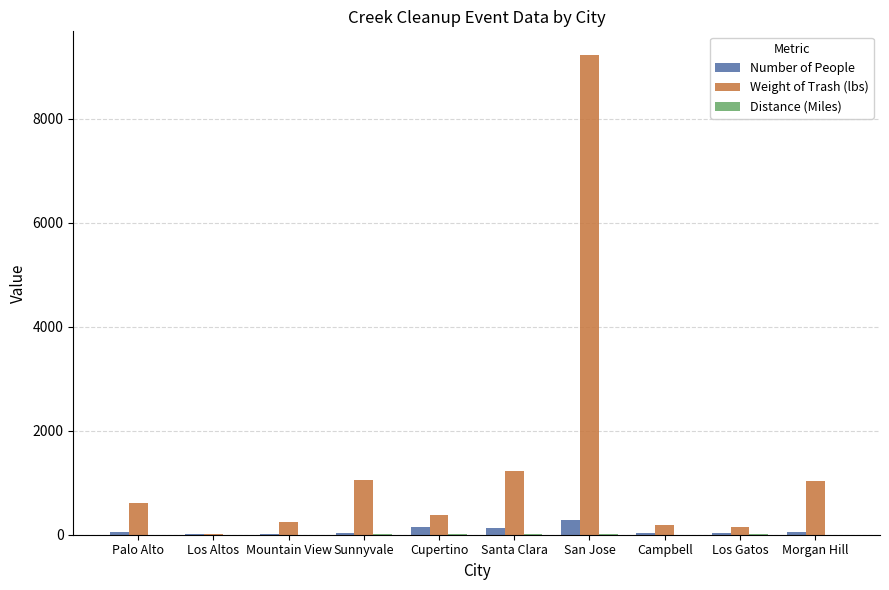

Which series has the largest total across all categories?

Weight of Trash (lbs)